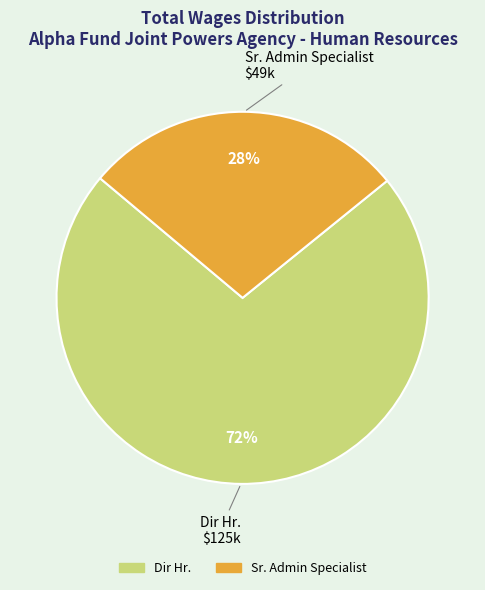

To the nearest percent, what portion does Dir Hr. represent?

72%